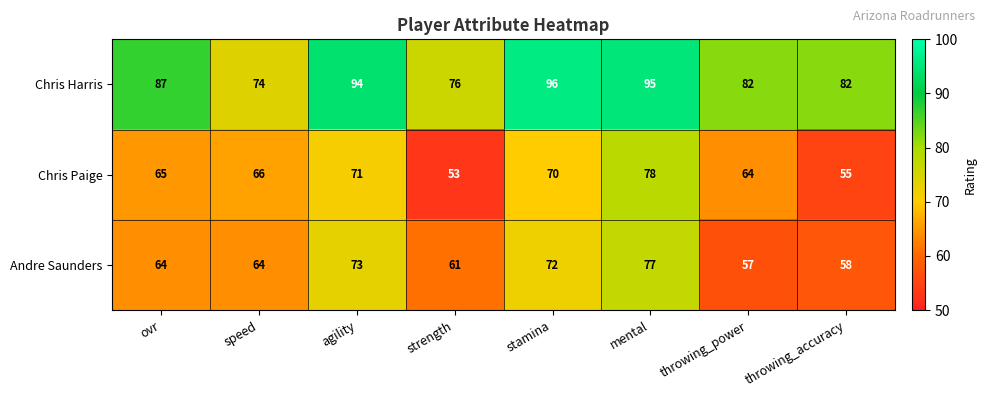

How many series are shown in this chart?

3